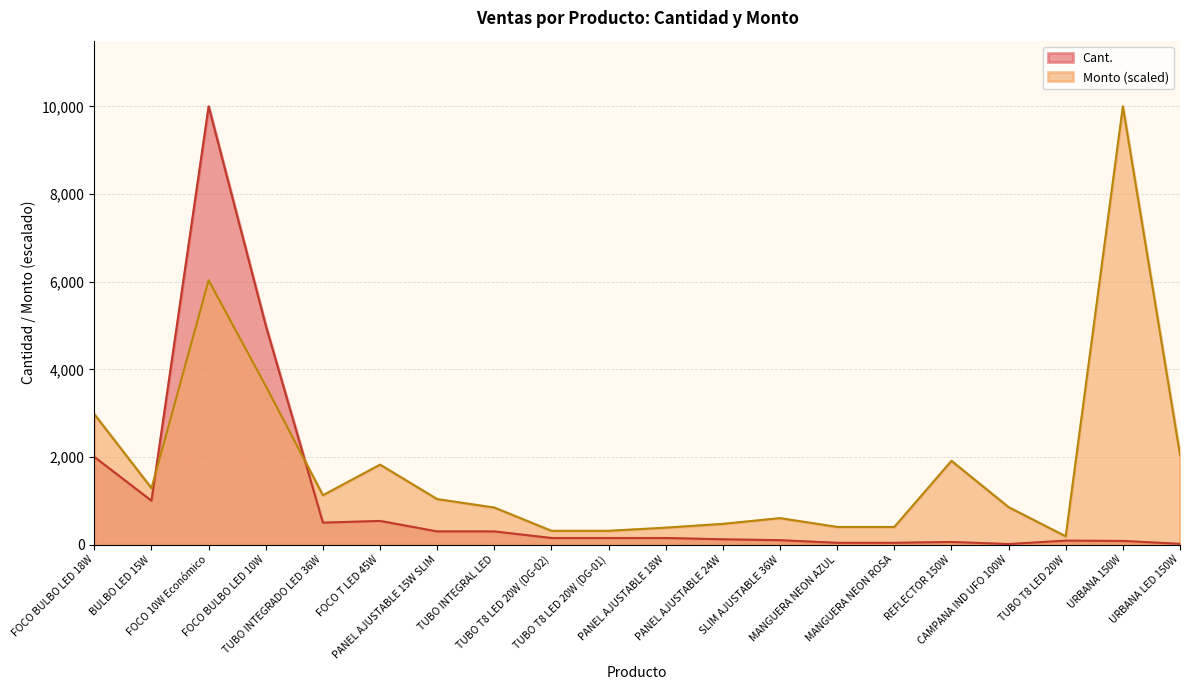

Which category has the lowest value across all series?

CAMPANA IND UFO 100W